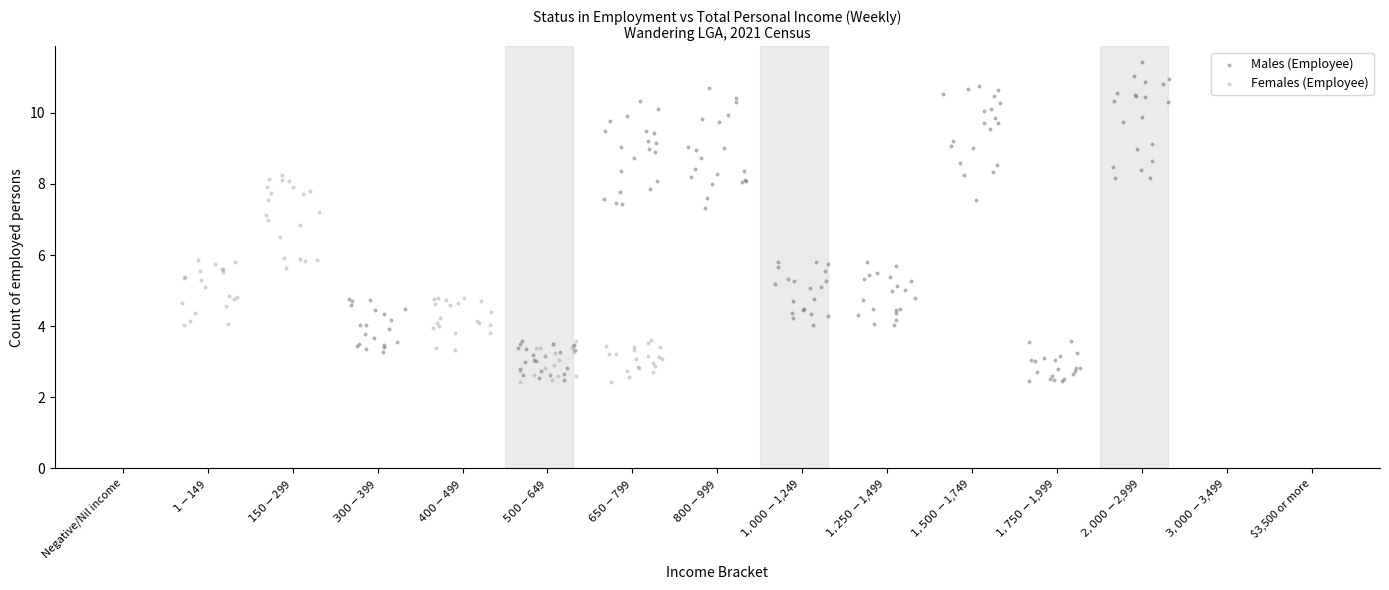

Which series reaches the maximum Y coordinate?

Males (Employee)